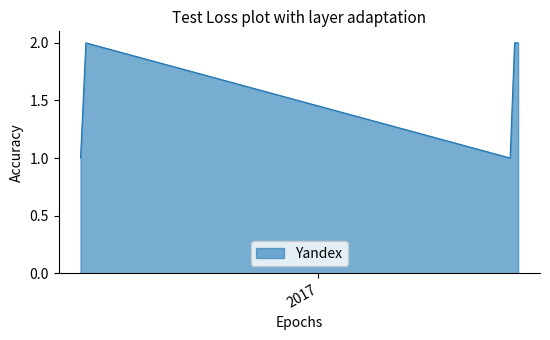

What is the sum of all values?

10